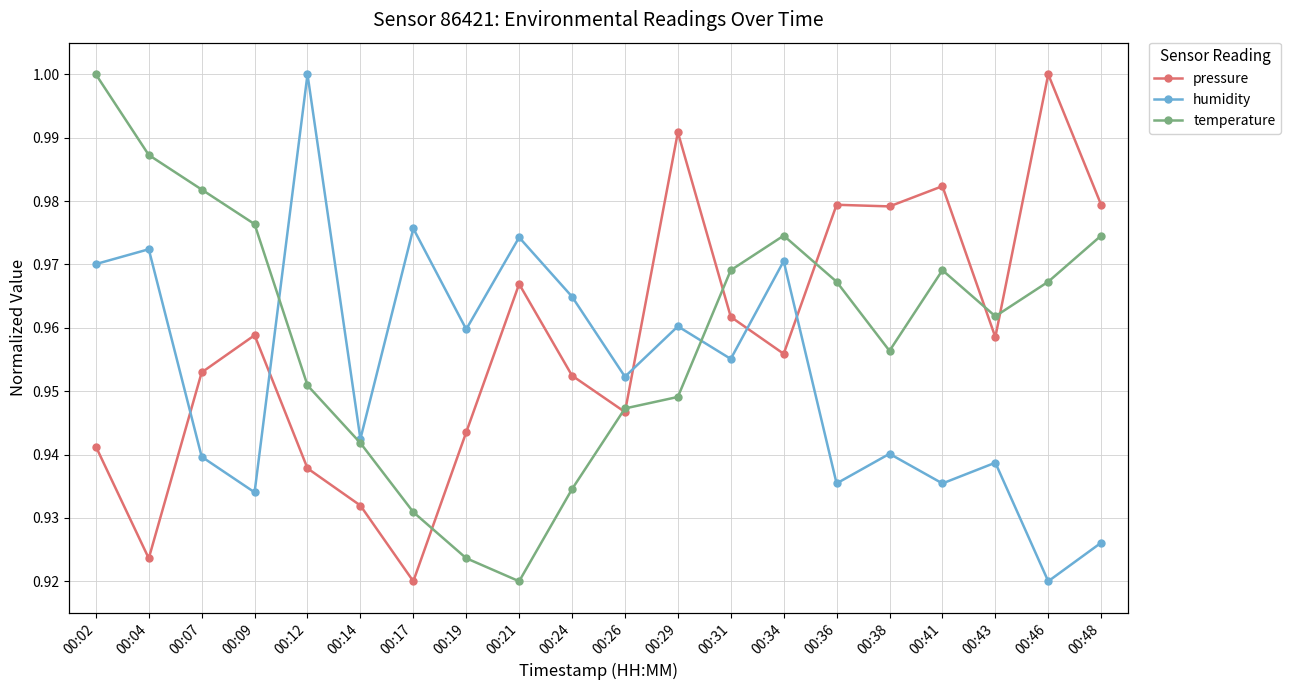

Where is the first local maximum for temperature?

00:34